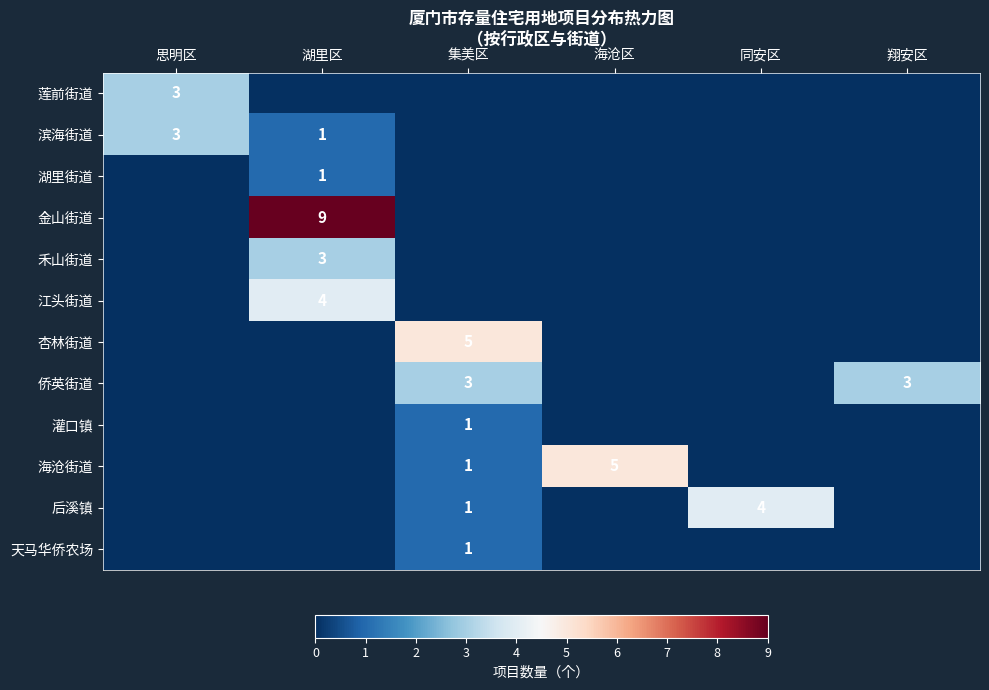

Is it true that 侨英街道 equals 5 at 翔安区?

False